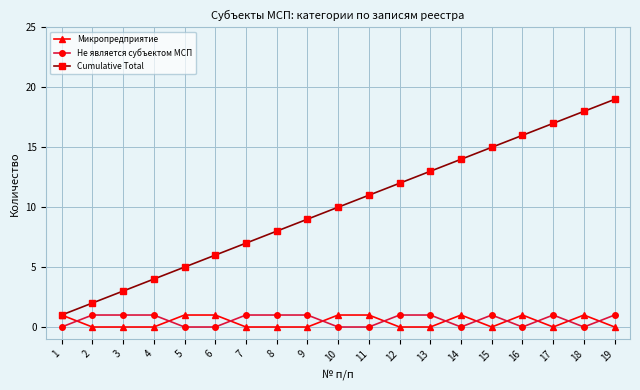

Which series has the largest total across all categories?

Cumulative Total